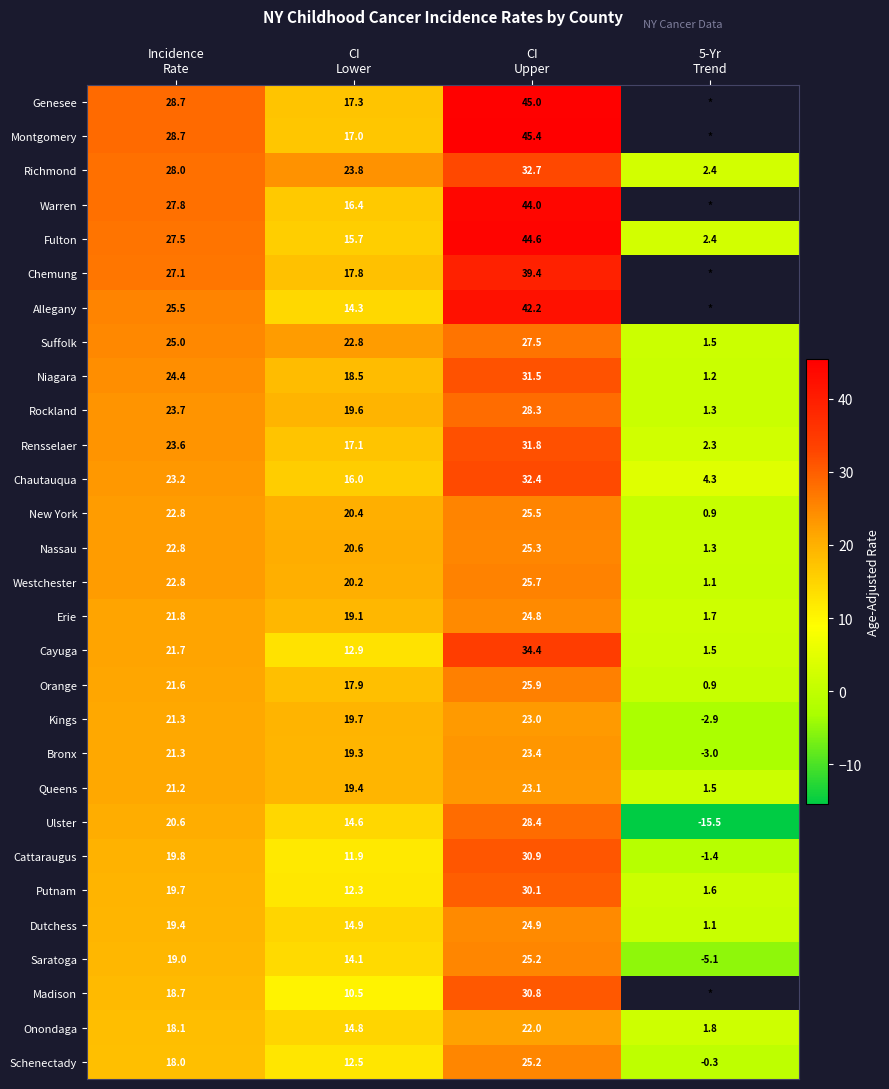

What is the sum of all Cayuga values?

70.5